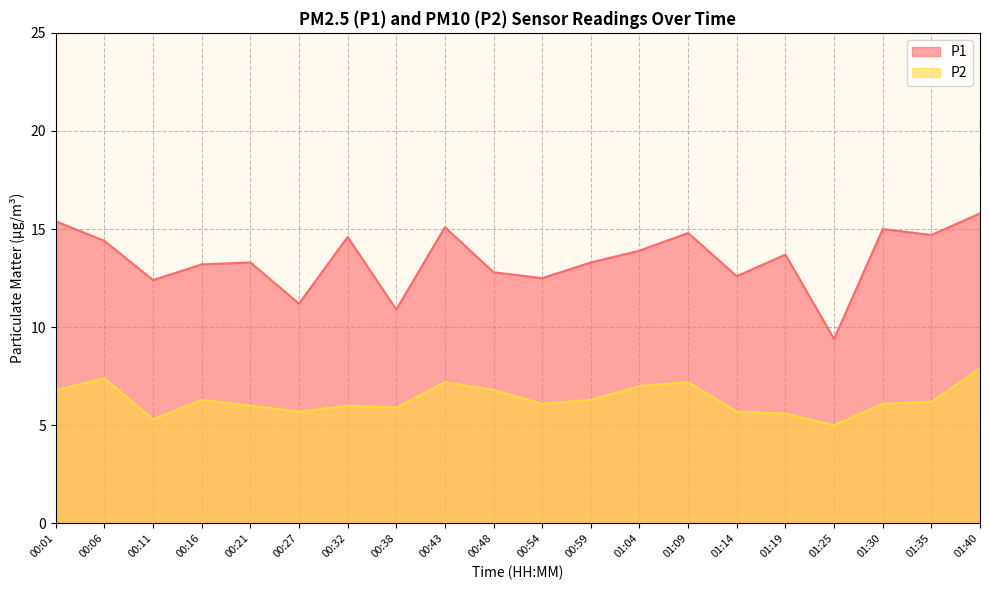

True or false: P2 has more than 2 interior local peaks.

True